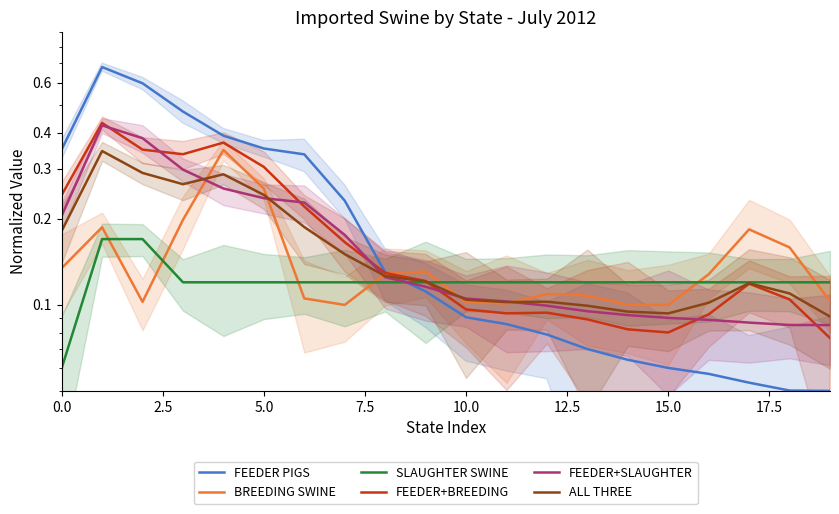

What is the value of the FEEDER+BREEDING point at the 4th from the left?

0.3